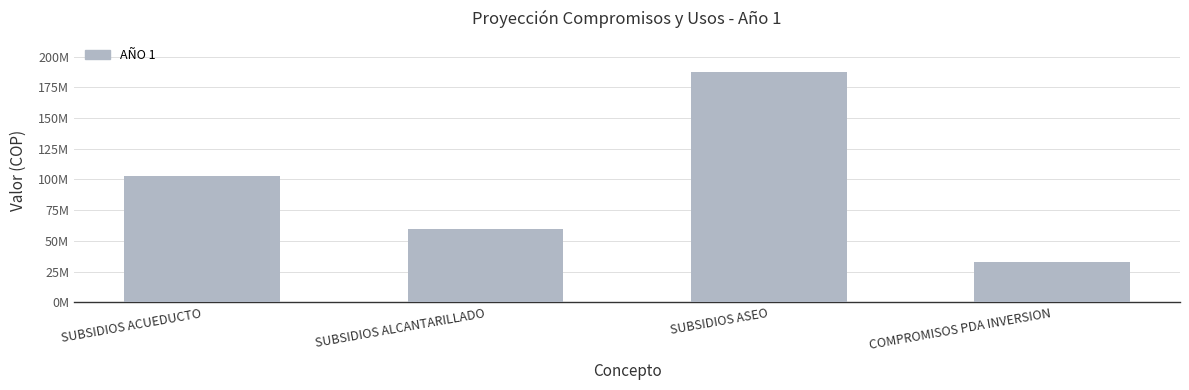

True or false: the data shows 102724720.0 at SUBSIDIOS ACUEDUCTO.

True